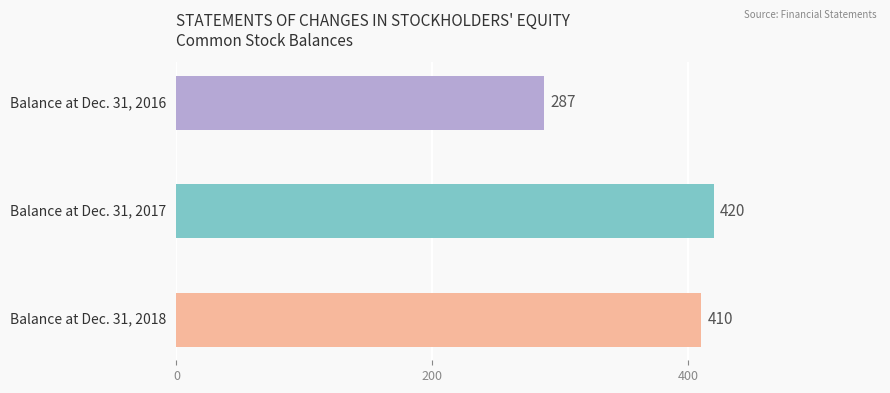

What is the difference between the maximum and minimum values?

133